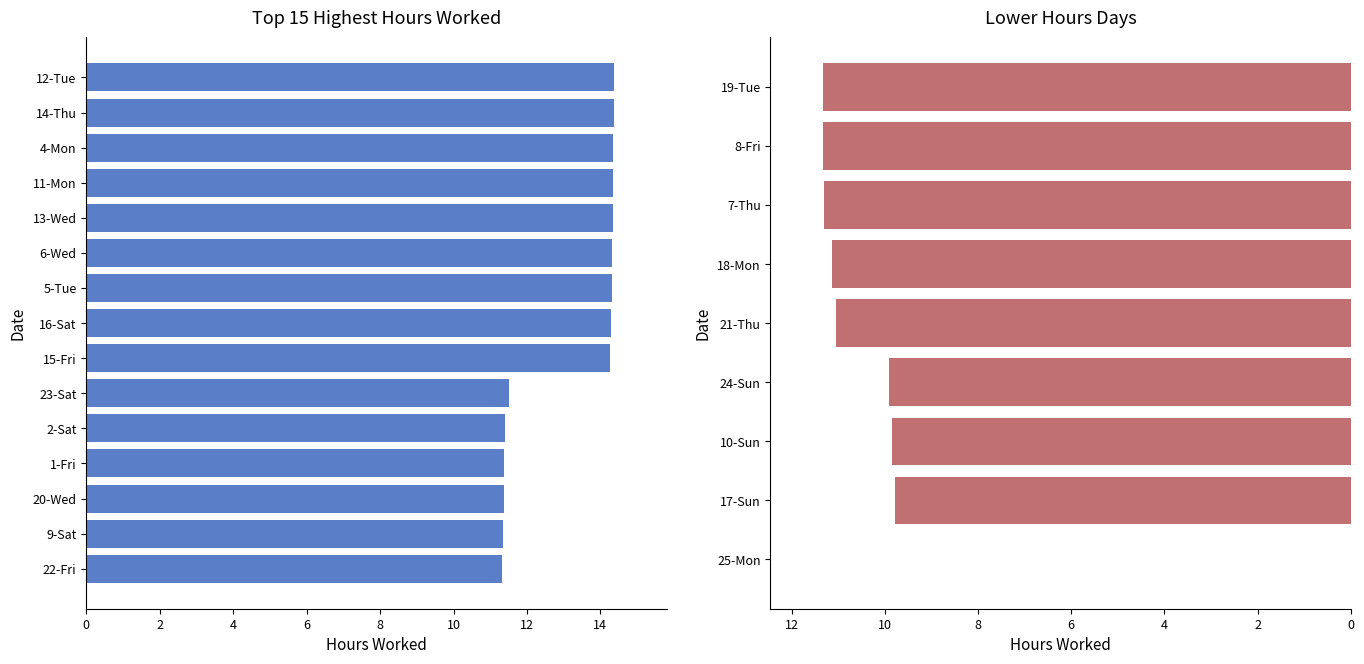

Rank the categories by value from lowest to highest.

25-Mon, 17-Sun, 10-Sun, 24-Sun, 21-Thu, 18-Mon, 7-Thu, 8-Fri, 19-Tue, 22-Fri, 9-Sat, 20-Wed, 1-Fri, 2-Sat, 23-Sat, 15-Fri, 16-Sat, 5-Tue, 6-Wed, 13-Wed, 11-Mon, 4-Mon, 14-Thu, 12-Tue